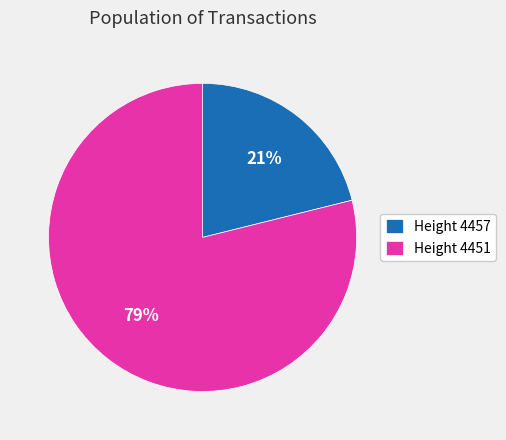

To the nearest percent, what is the difference between the largest and smallest slice percentages?

58%